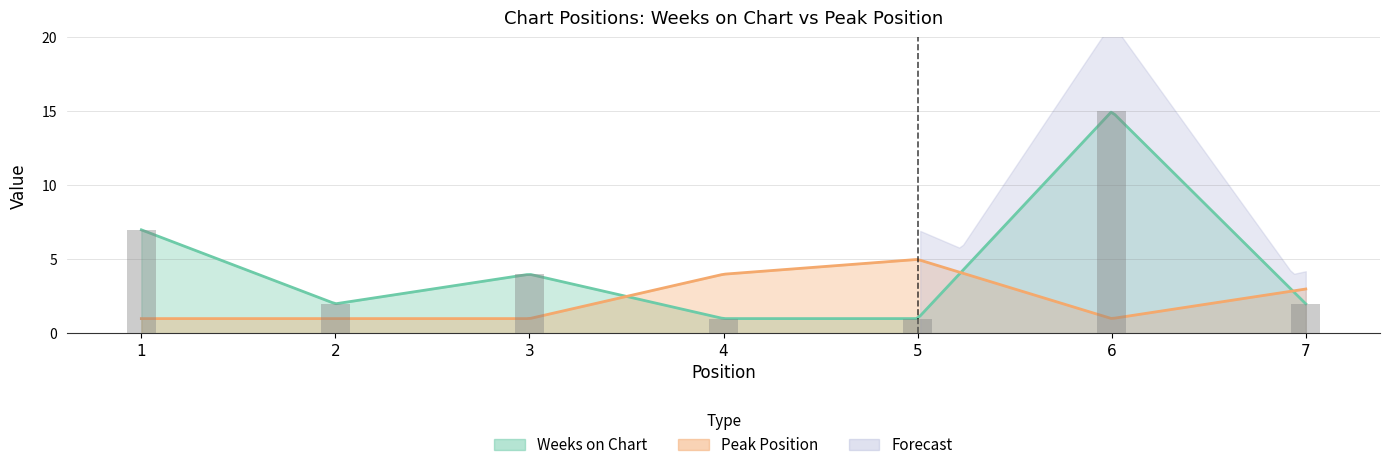

What is the value of the 1st bar from the left?

7